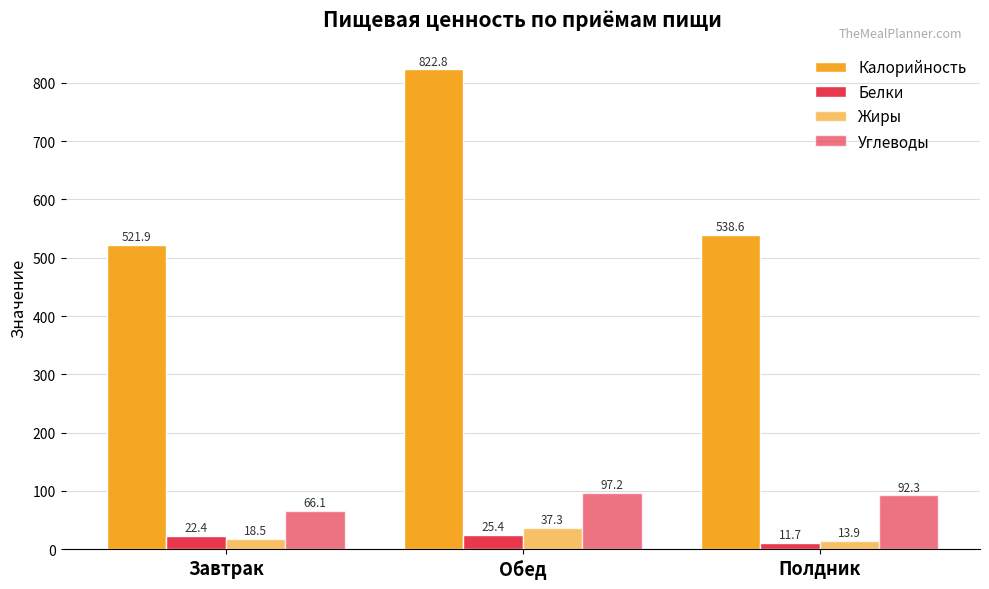

True or false: Жиры has a value of 11.9 at Обед.

False